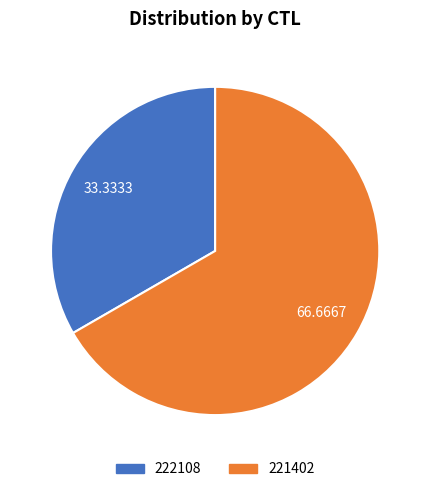

Which category has the smallest portion of the pie?

222108